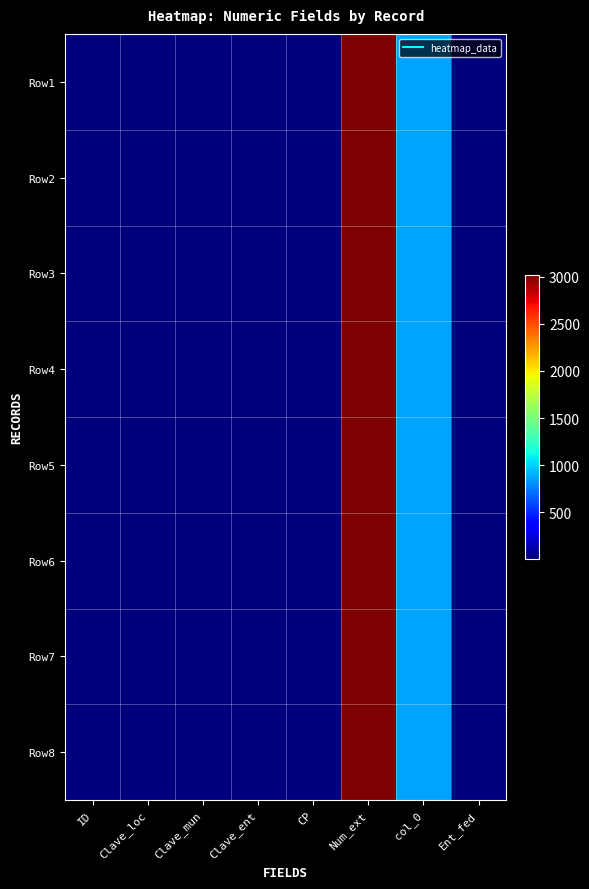

Which has a higher value, ID or Clave_ent?

ID